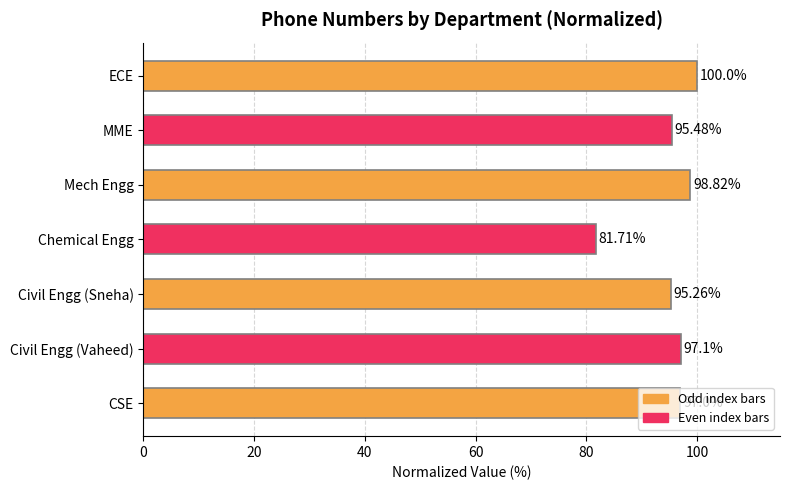

How many values are below 97?

3